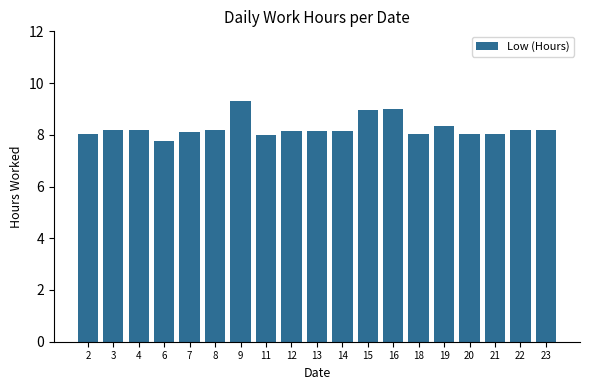

Read the value at 7.

8.1